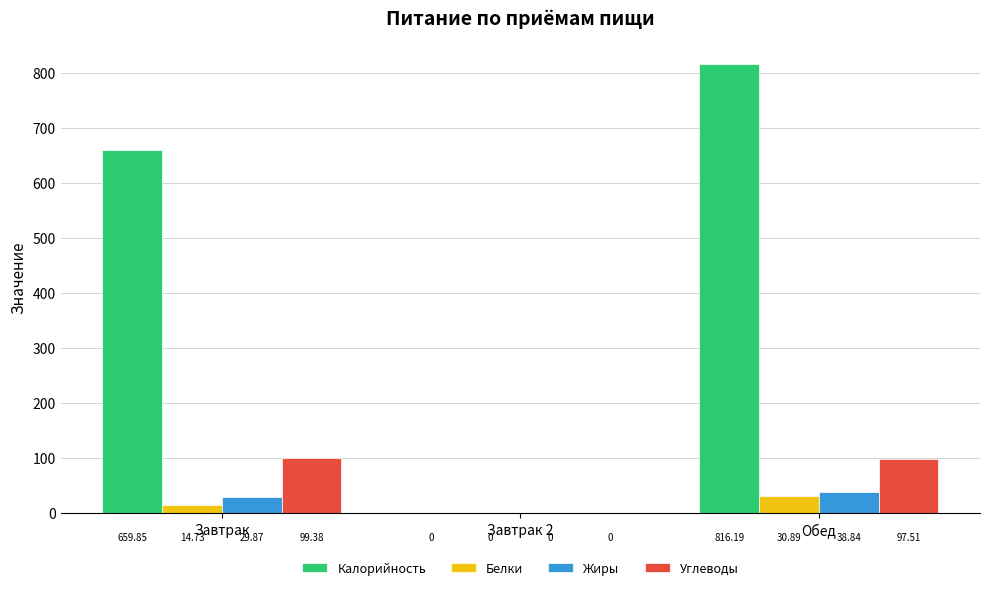

What is the maximum value for Калорийность?

816.2